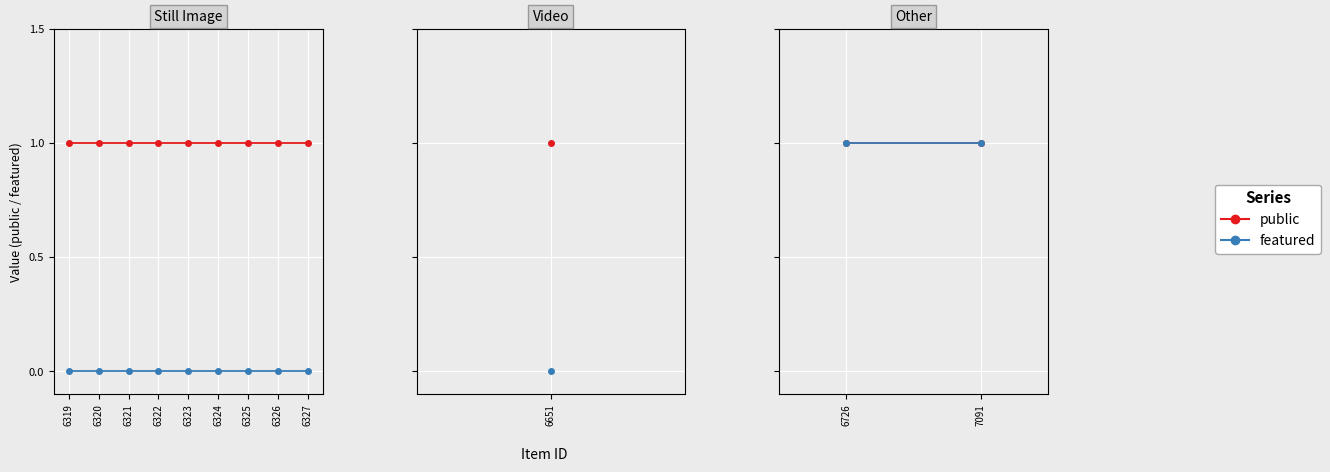

How many lines are shown in the chart?

2